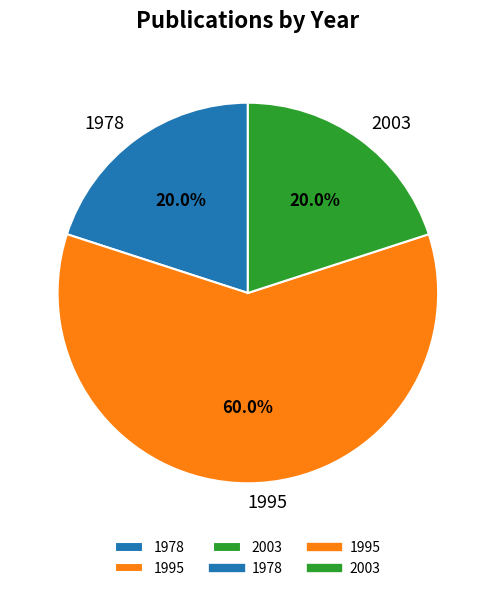

What portion of the pie excludes 1978?

80.0%